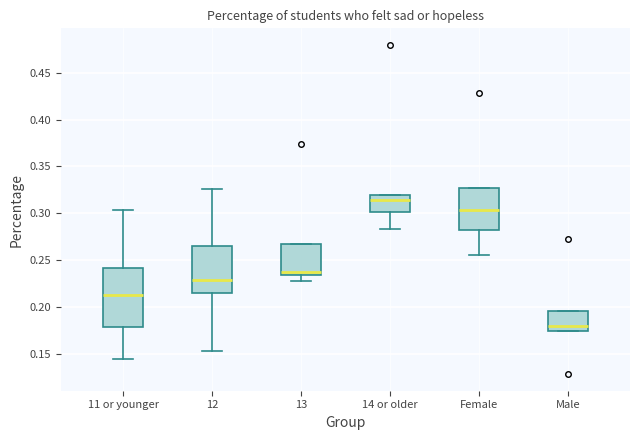

Which box has the highest median line?

14 or older